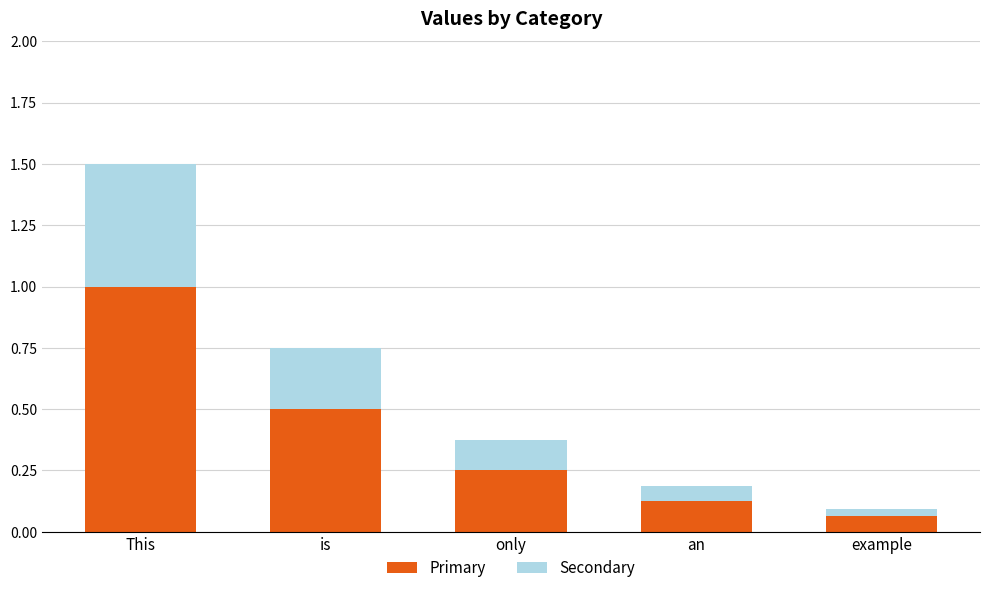

At which label does Primary reach its minimum?

example